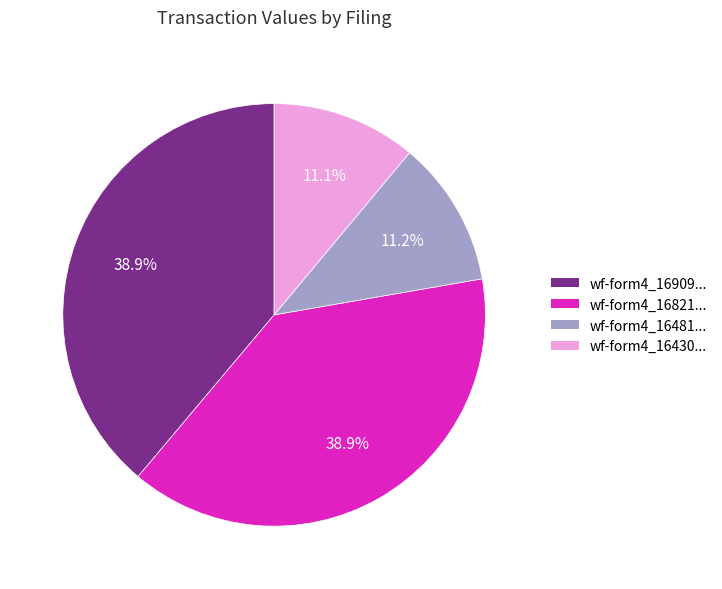

Does any single category account for the majority?

No